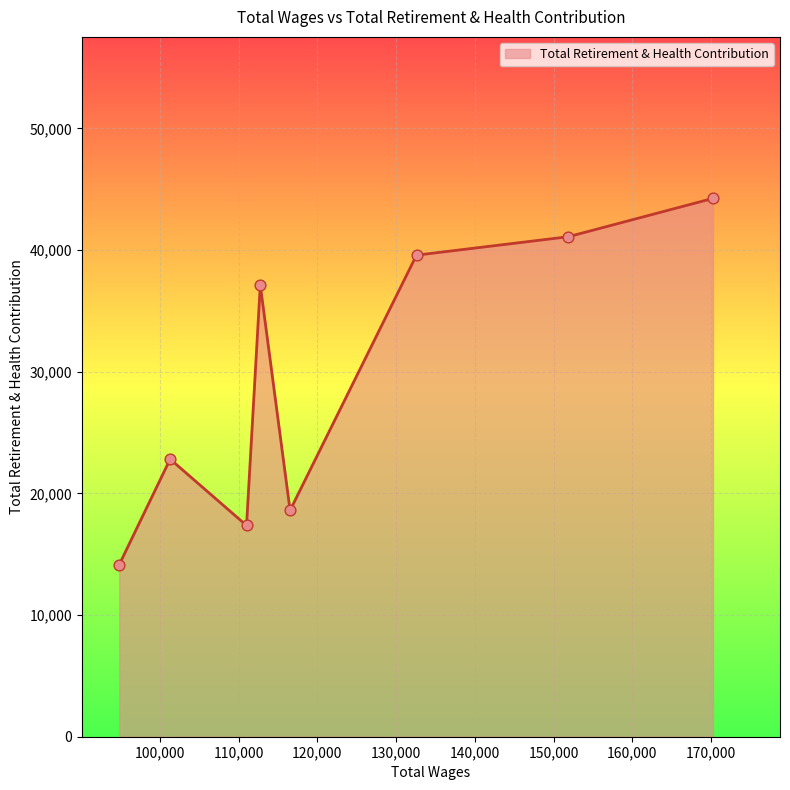

What is the maximum value shown in the chart?

44247